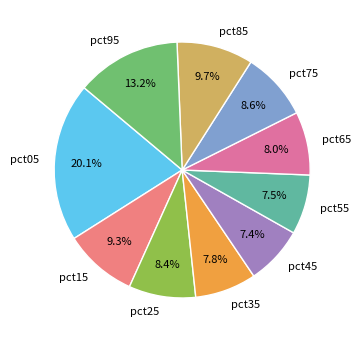

To the nearest percent, what is the combined percentage of pct55 and pct35?

15%